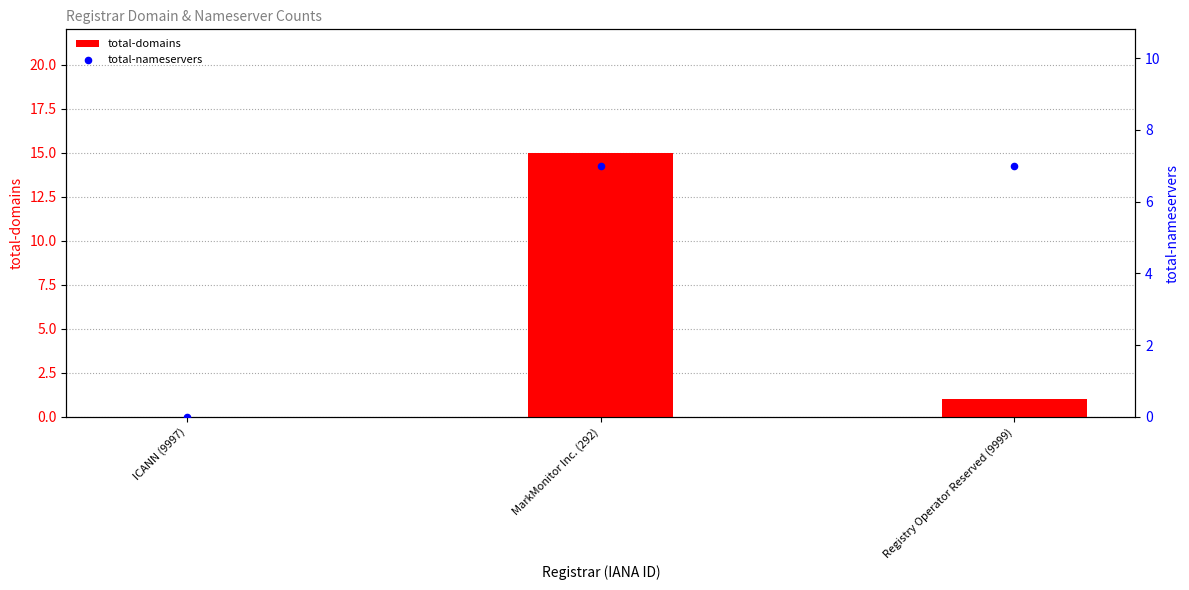

At which category is the sum across all series the highest?

MarkMonitor Inc. (292)